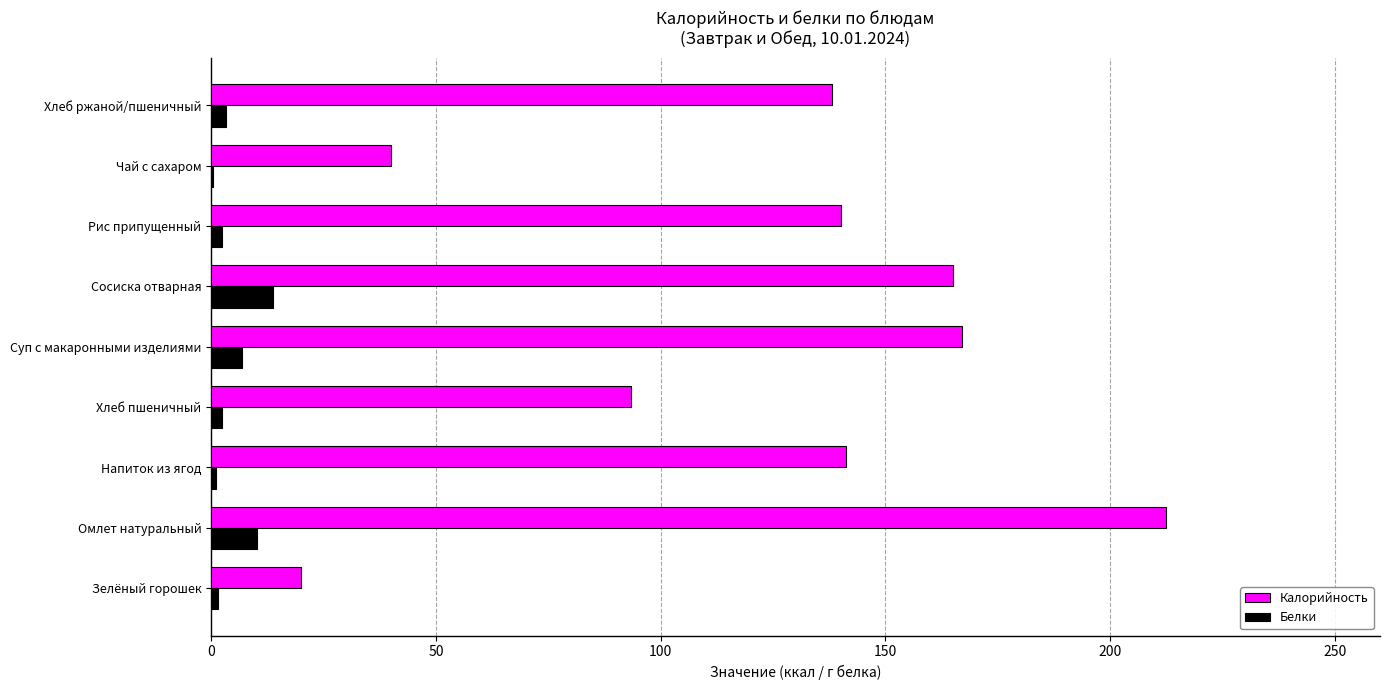

Which series changed the most between Хлеб пшеничный and Сосиска отварная?

Калорийность